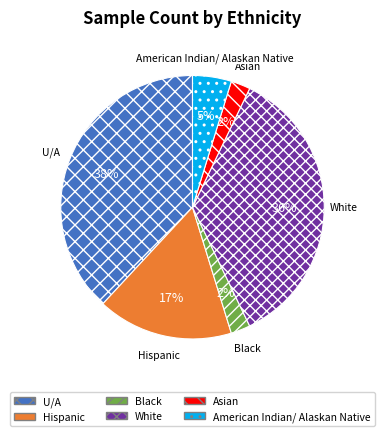

Approximately how many times larger is the value at American Indian/ Alaskan Native compared to U/A?

0.1